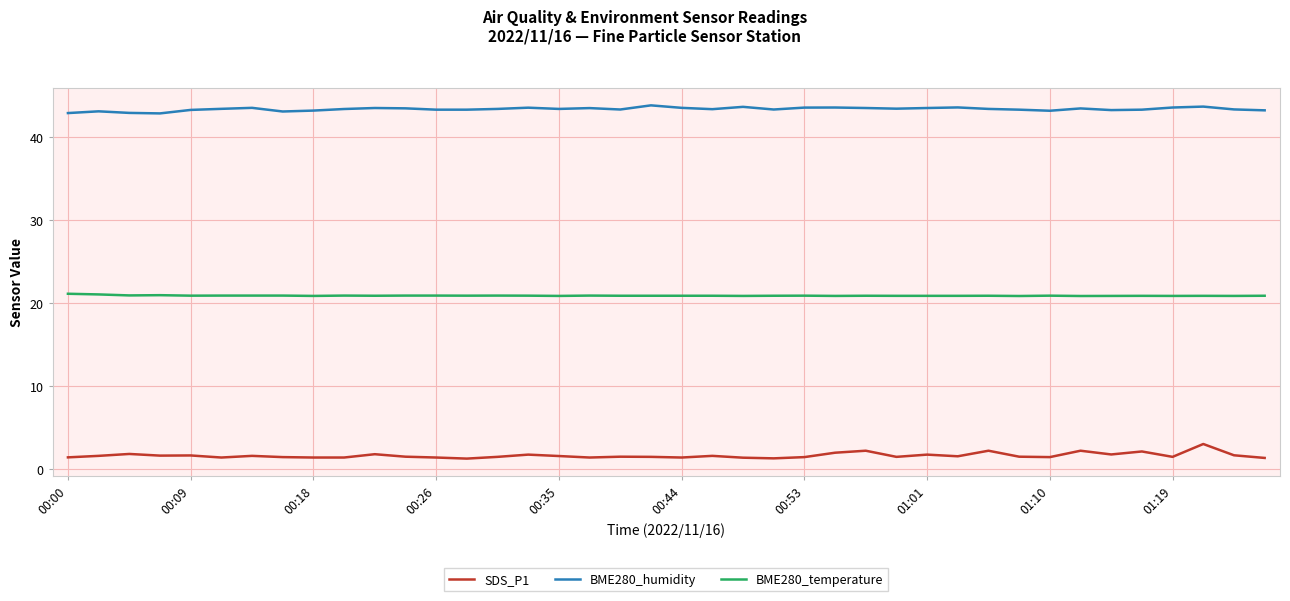

What is the lowest value of the SDS_P1 series?

1.3